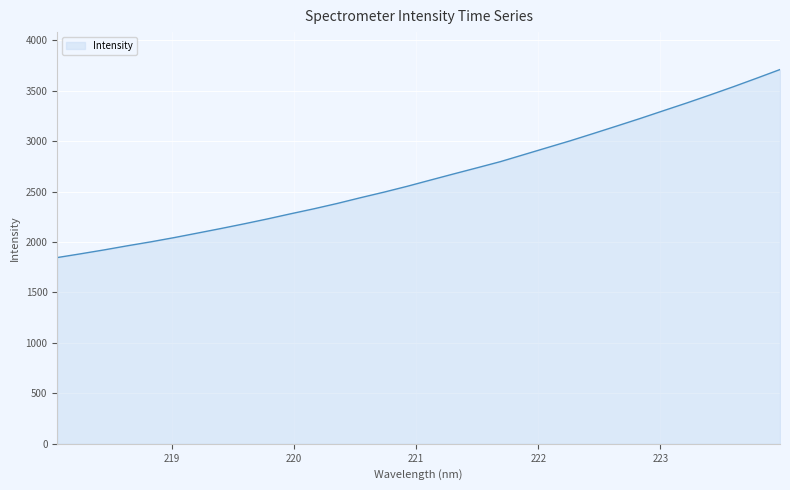

What is the minimum value shown in the chart?

1845.8